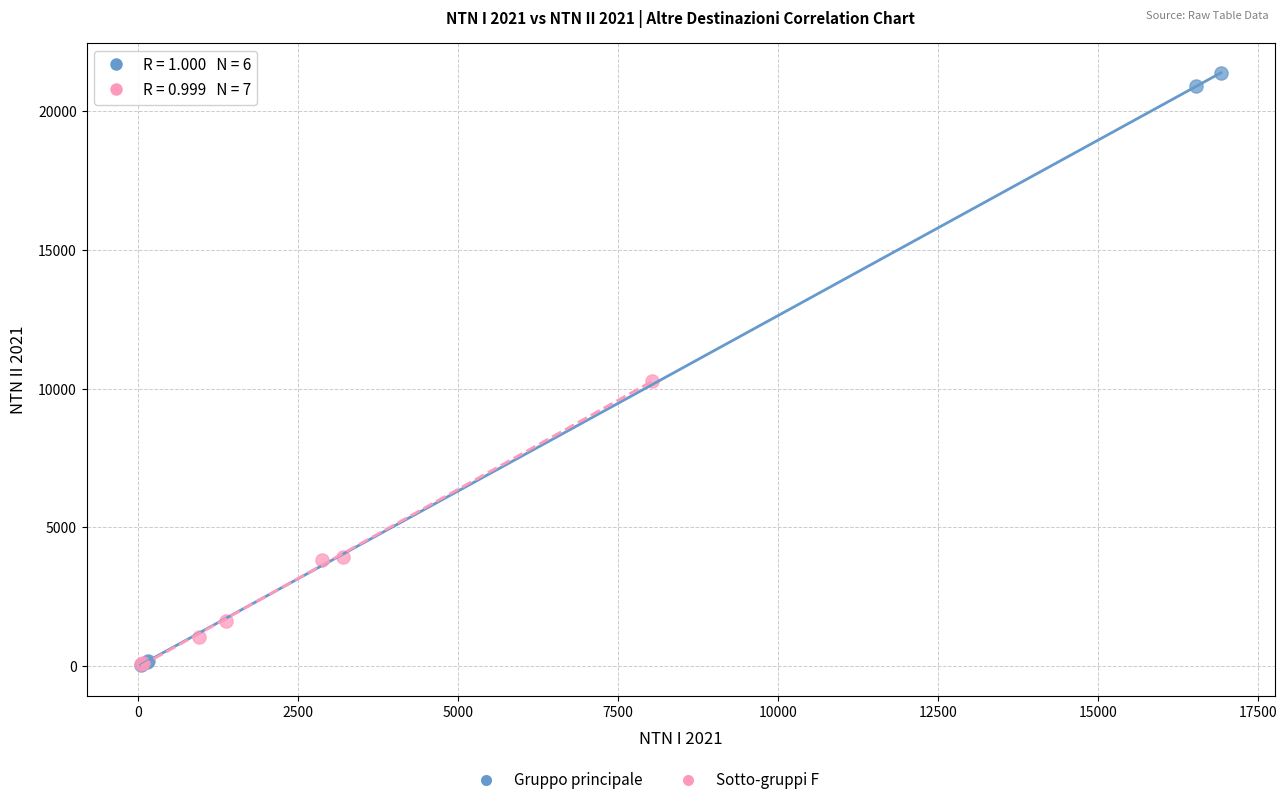

Which series contains the highest Y value?

Gruppo principale